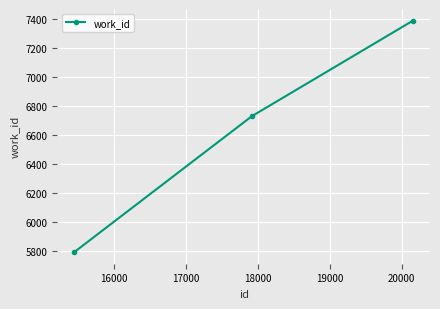

How many lines are shown in the chart?

1